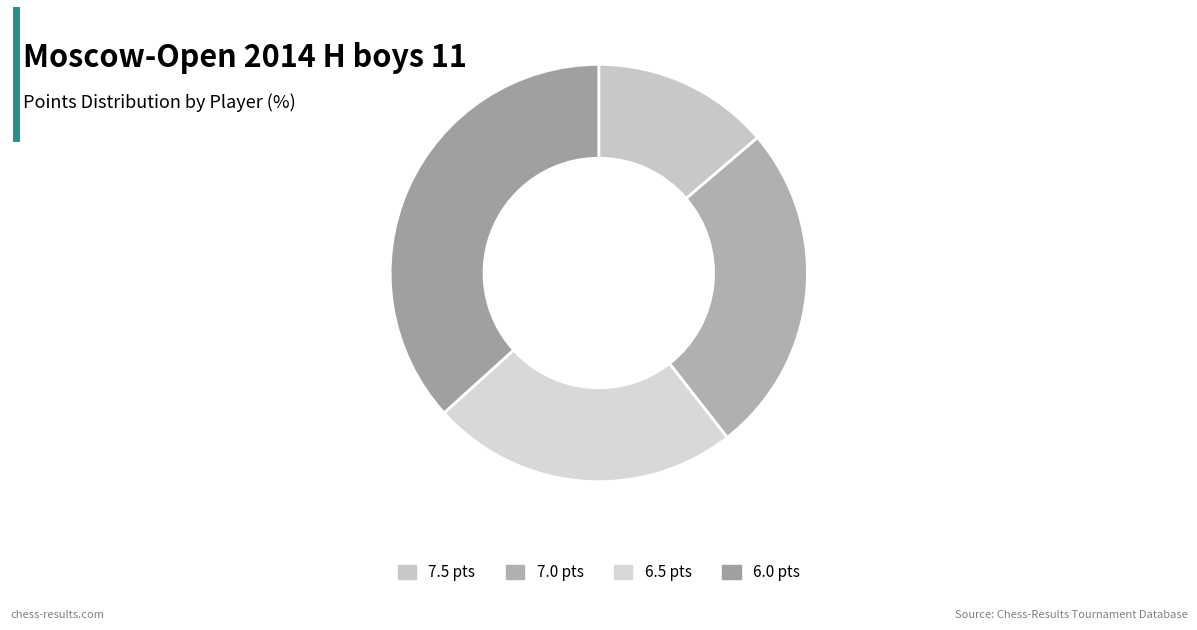

Is there any slice that represents more than half of the pie?

No